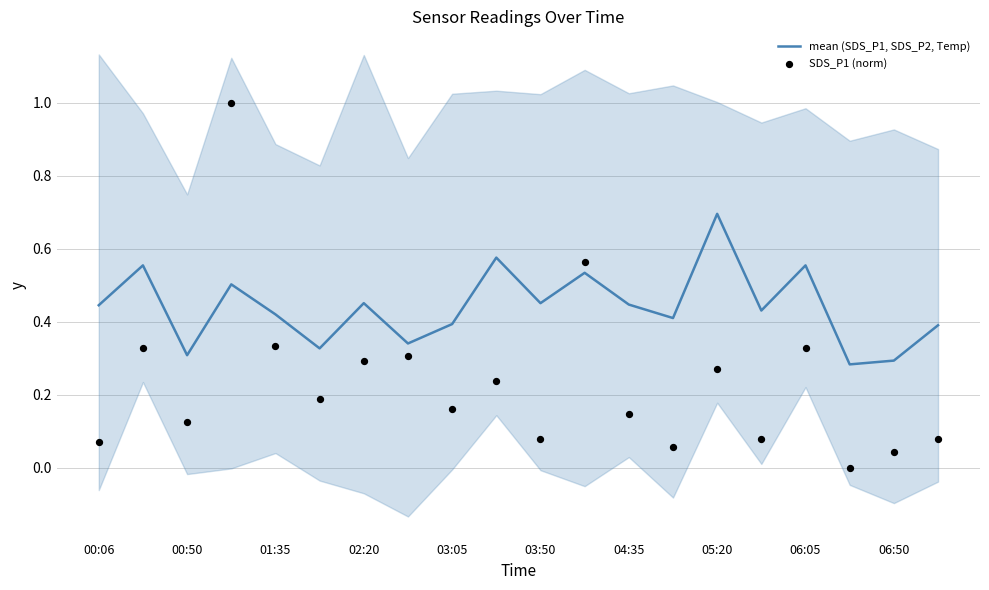

The value of mean (SDS_P1, SDS_P2, Temp) at 06:50 is 0.2. True or false?

False